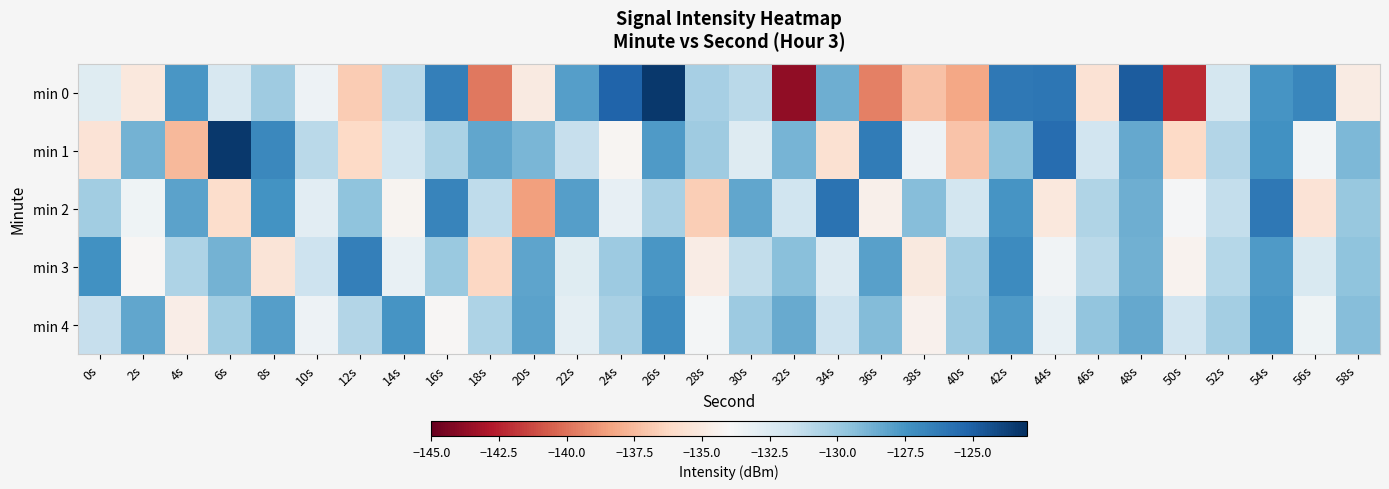

Between 30s and 52s, which is larger?

30s